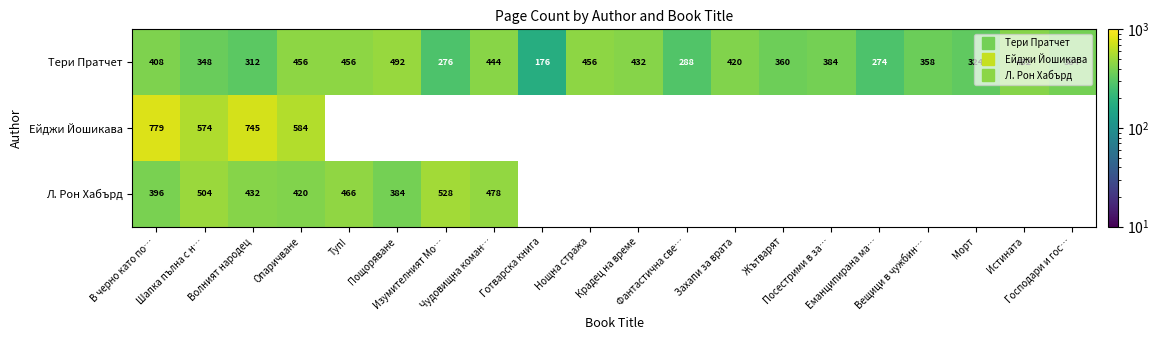

Is it true that Л. Рон Хабърд equals 396.0 at В черно като по…?

True